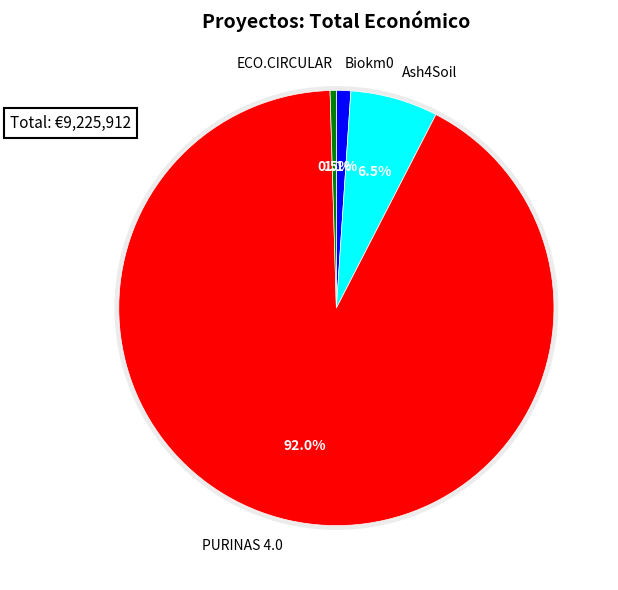

To the nearest percent, what is the difference between the largest and smallest slice percentages?

92%